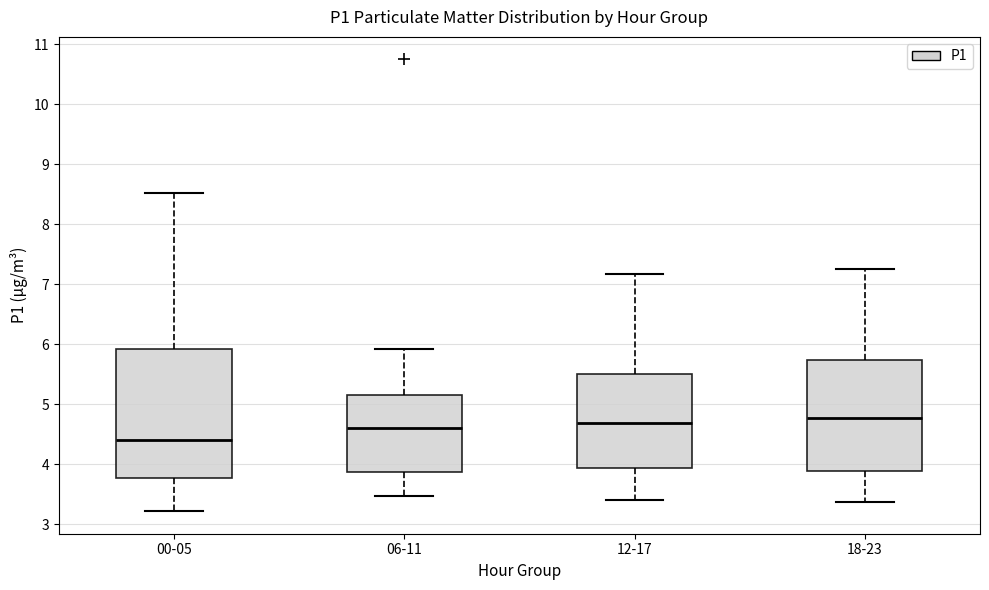

Which box is the tallest, from its lower edge to its upper edge?

00-05